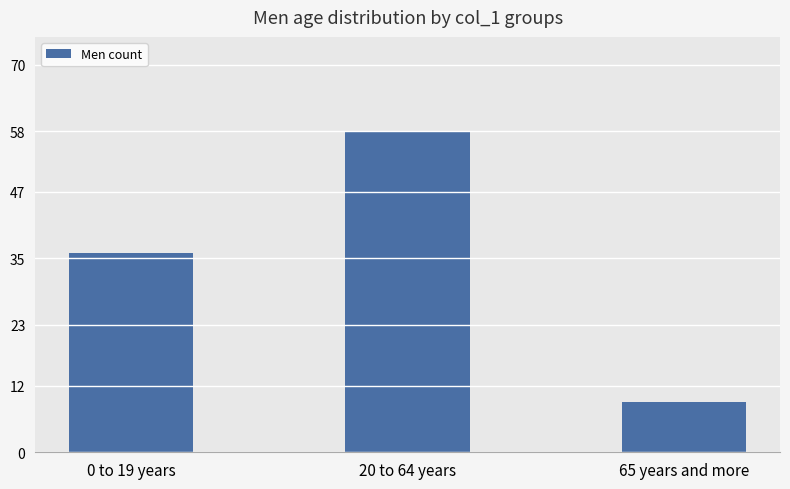

The chart shows a value of 77 at 20 to 64 years. True or false?

False